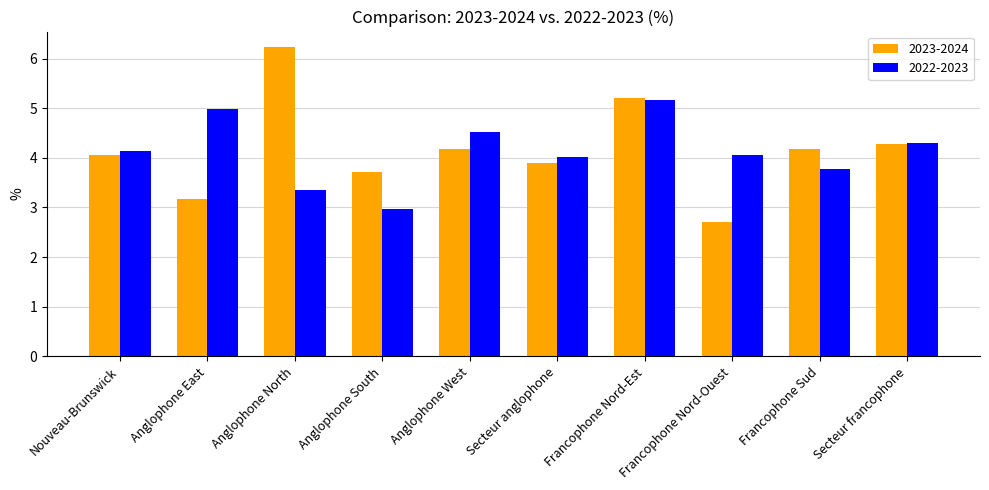

What is the difference between the 2022-2023 values at Anglophone West and Secteur francophone?

0.2